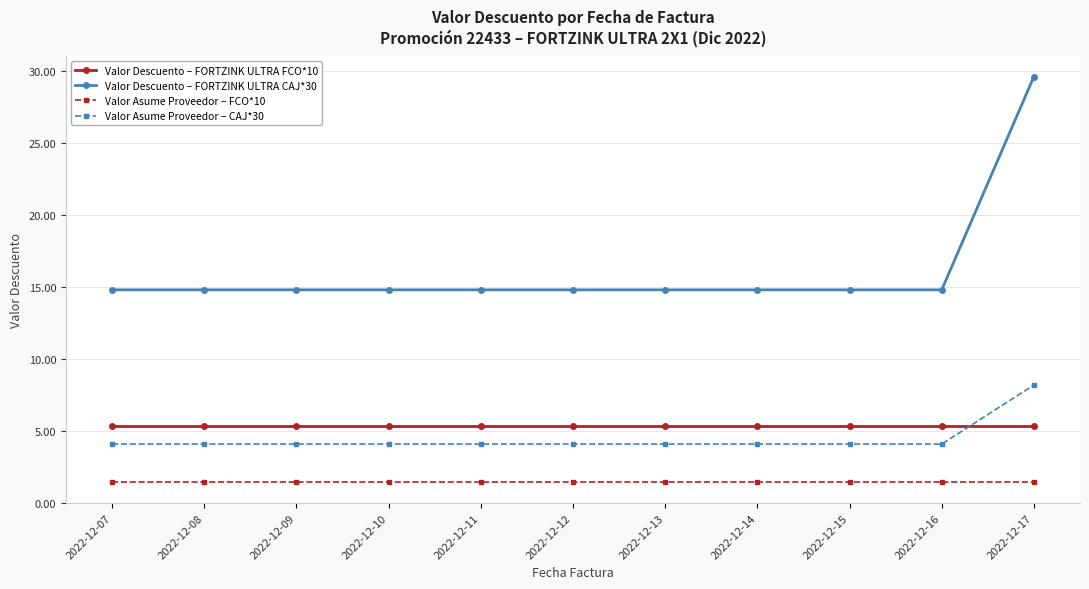

What are all the series names shown in the legend?

Valor Descuento – FORTZINK ULTRA FCO*10, Valor Descuento – FORTZINK ULTRA CAJ*30, Valor Asume Proveedor – FCO*10, Valor Asume Proveedor – CAJ*30